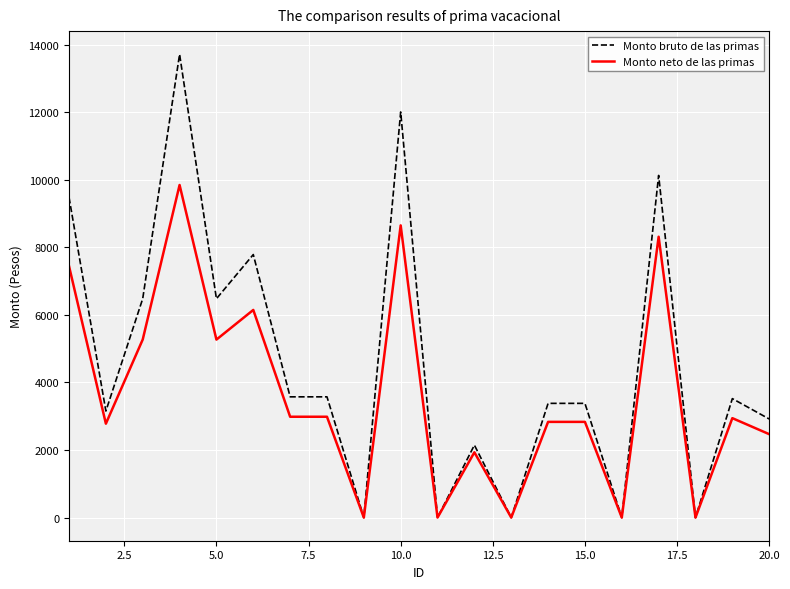

What is the maximum value shown in the chart?

13713.6